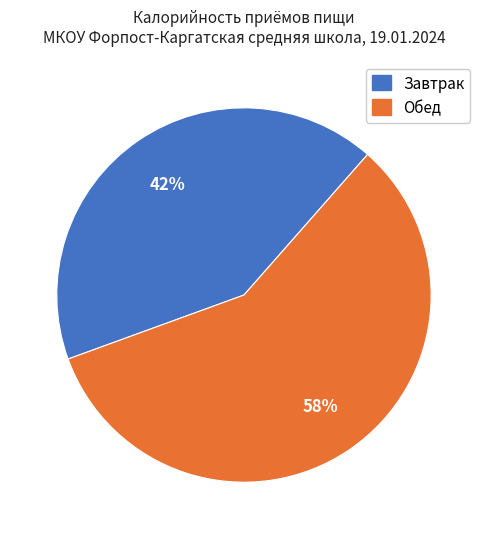

What is the majority slice?

Обед